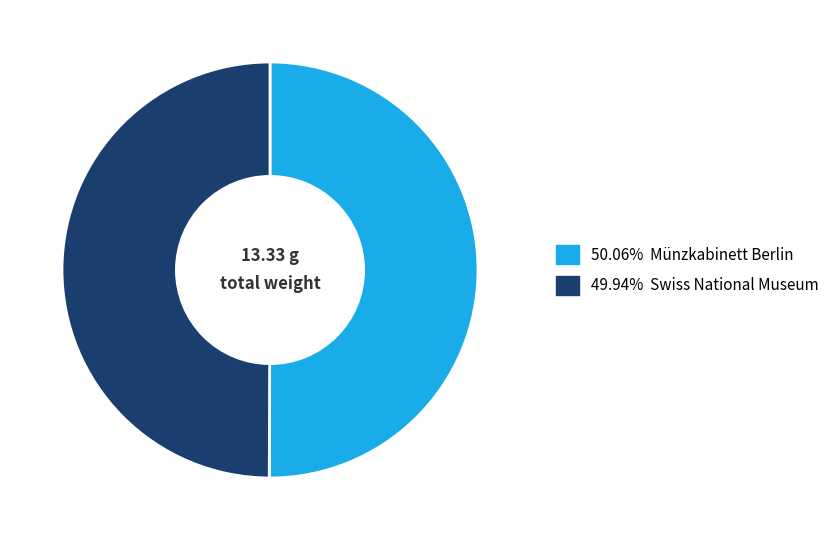

Is there any slice that represents more than half of the pie?

Yes